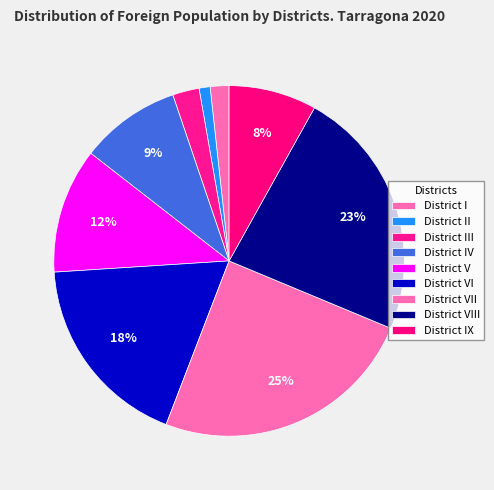

What is the largest slice in the pie chart?

District VII